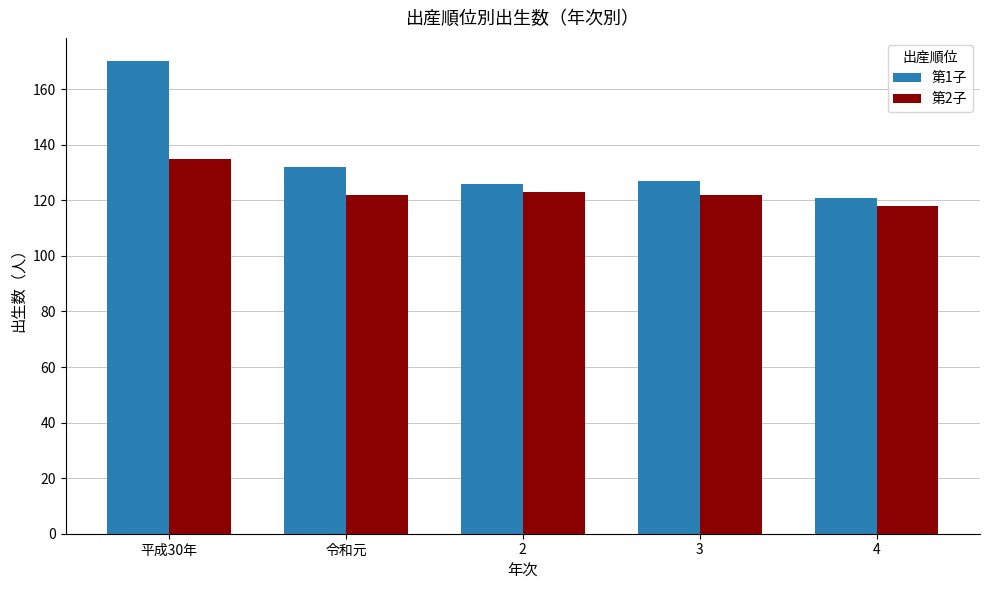

What is the sum of the 第2子 values at 平成30年 and 4?

253